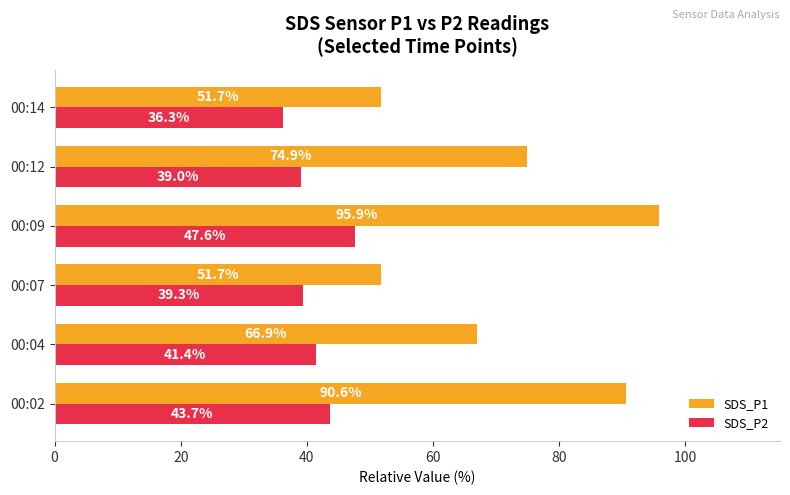

How many values in the SDS_P2 series are below 41?

3